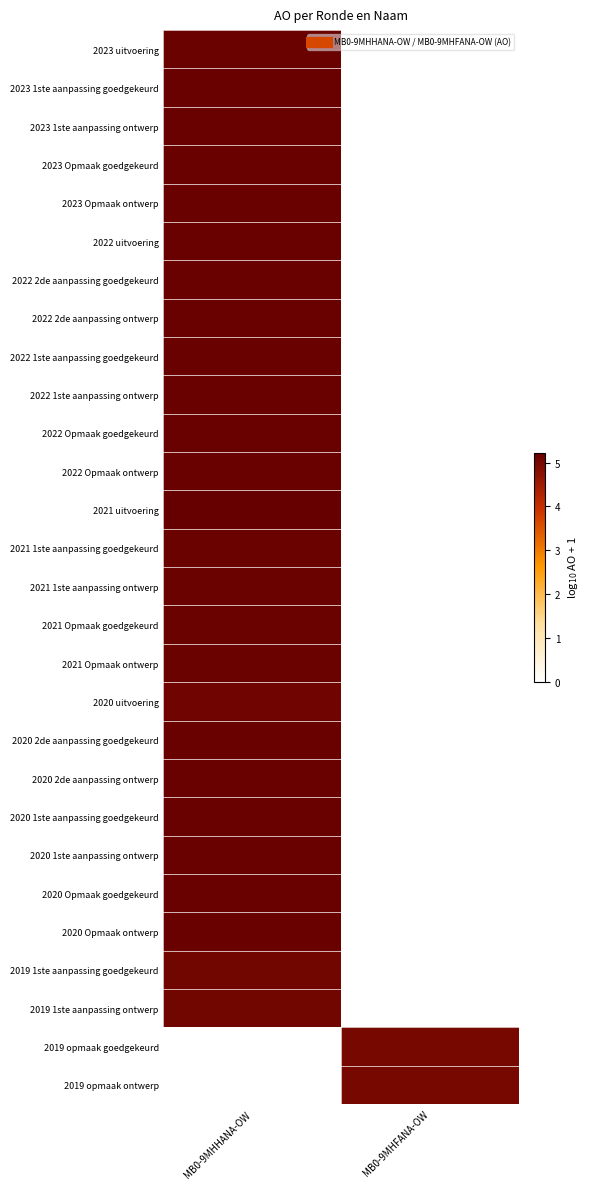

Which label corresponds to the smallest value in the chart?

MB0-9MHFANA-OW